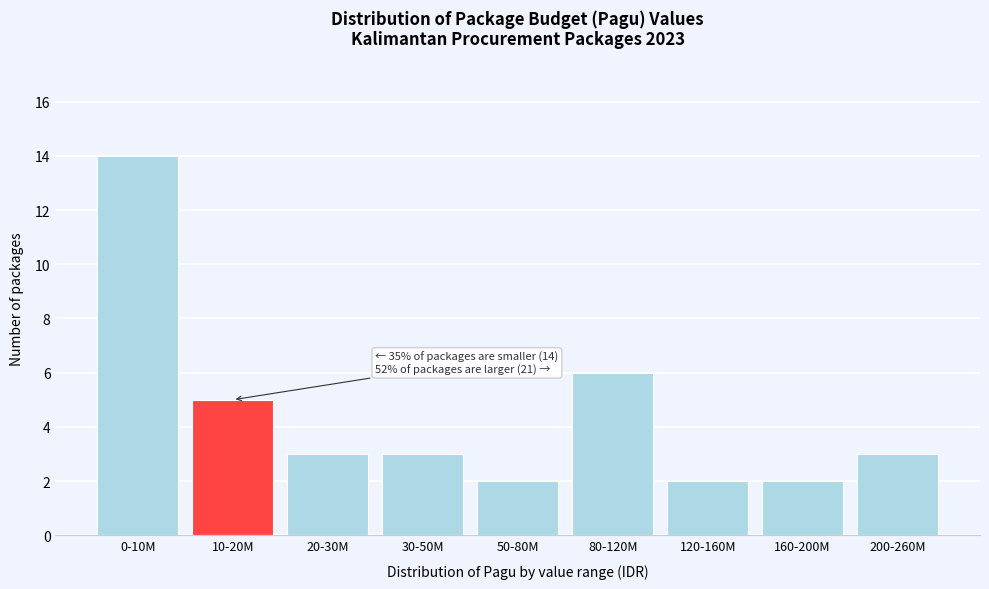

Reading right to left, what are all the values shown in this chart?

200-260M=3	160-200M=2	120-160M=2	80-120M=6	50-80M=2	30-50M=3	20-30M=3	10-20M=5	0-10M=14